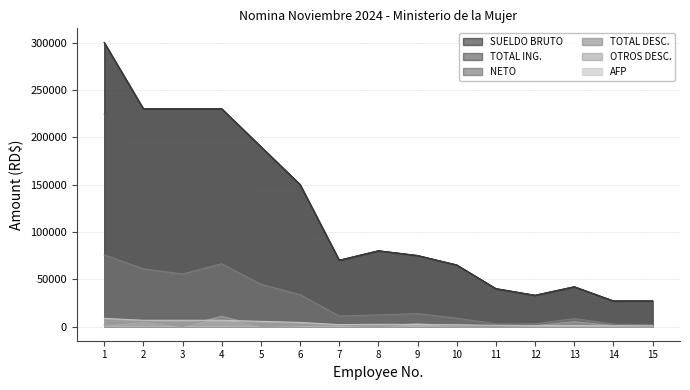

Where is the first local minimum for TOTAL ING.?

7